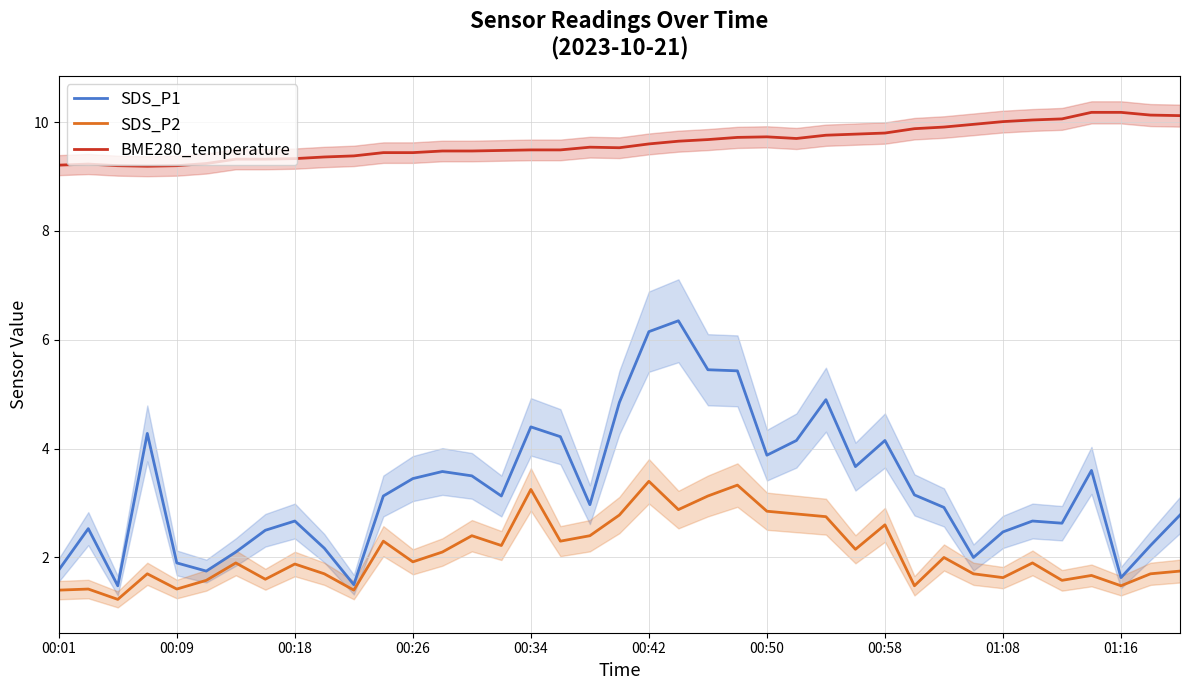

Read the SDS_P2 value at 37.

1.7